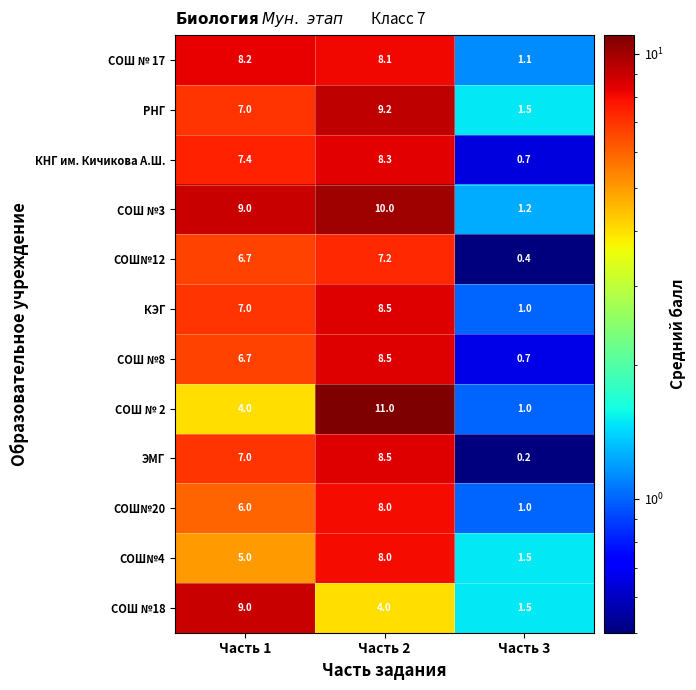

What is the difference between the СОШ№12 values at Часть 2 and Часть 1?

0.5